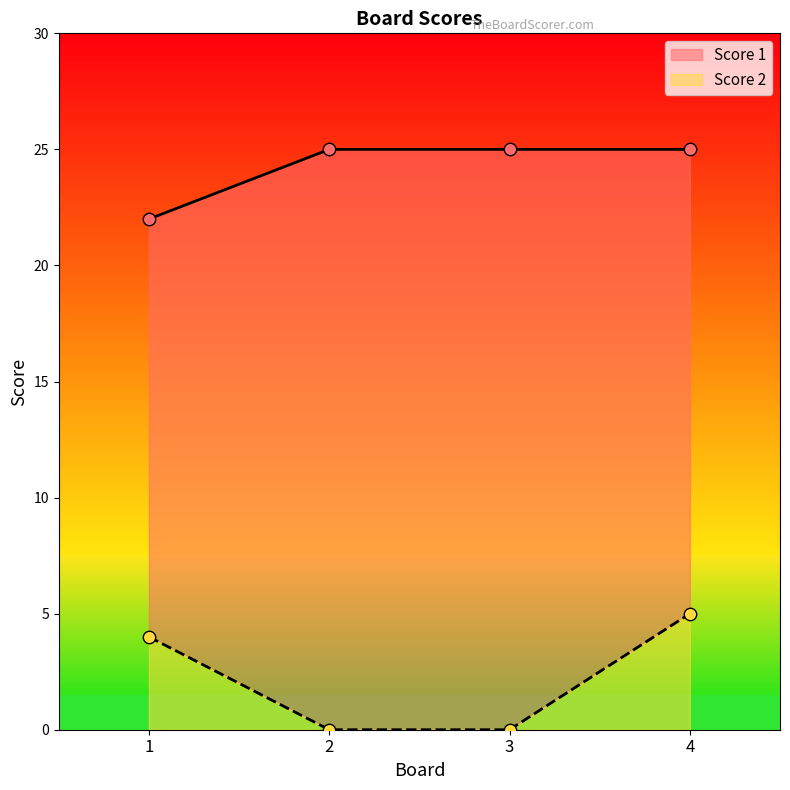

Is the value of Score 1 at 4 greater than the value of Score 2 at 4?

Yes